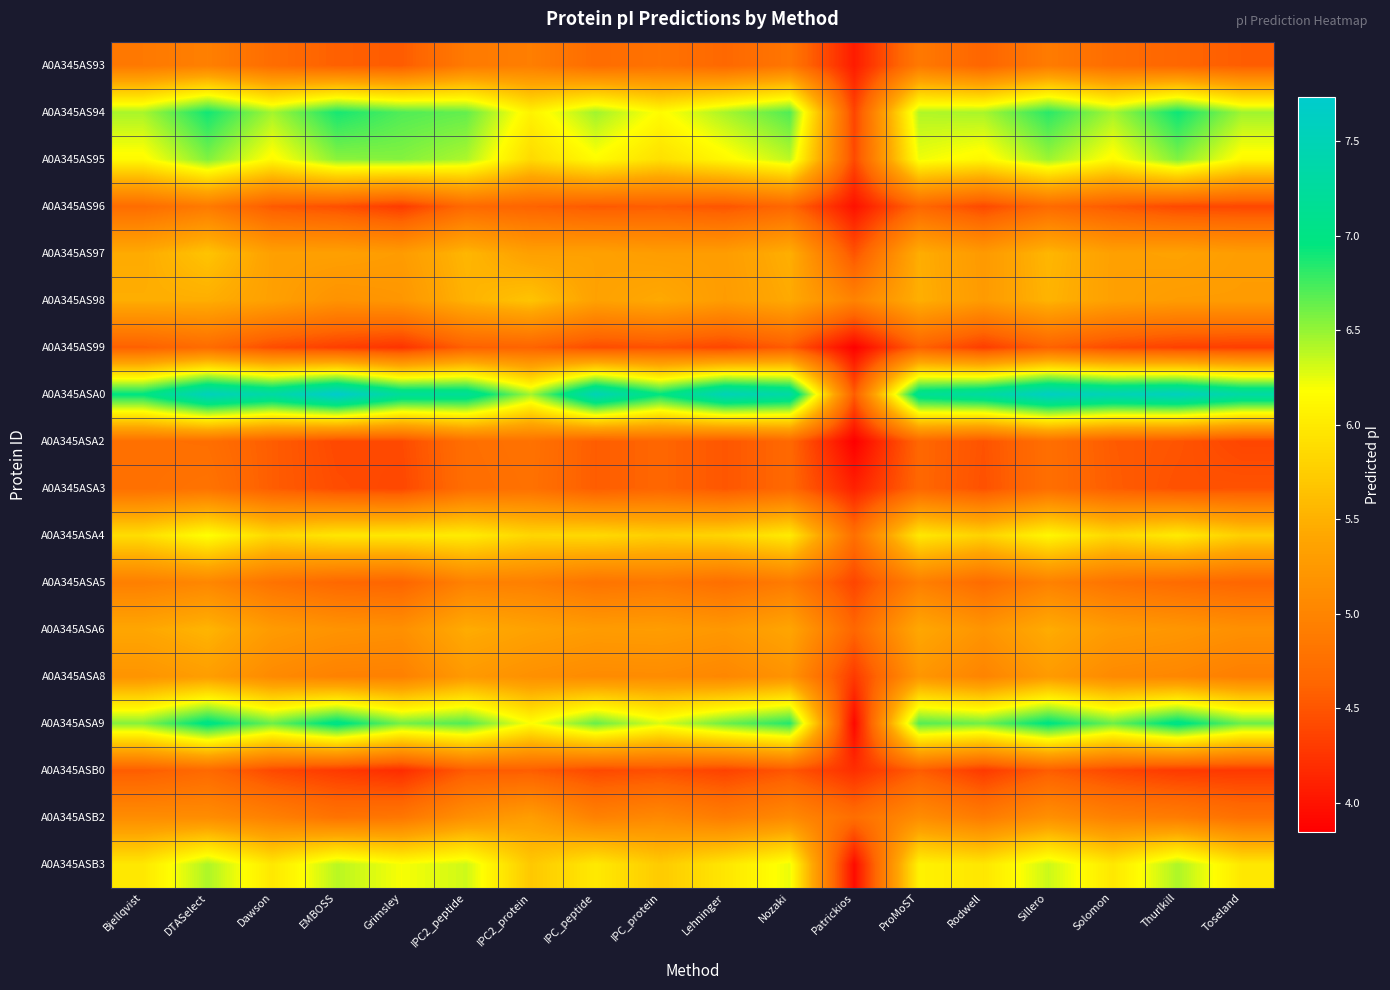

Reading right to left, what are all the values shown in this chart?

A0A345AS93: Toseland=4.6	Thurlkill=4.6	Solomon=4.7	Sillero=4.9	Rodwell=4.6	ProMoST=4.9	Patrickios=4.1	Nozaki=4.8	Lehninger=4.7	IPC_protein=4.8	IPC_peptide=4.7	IPC2_protein=4.9	IPC2_peptide=4.9	Grimsley=4.5	EMBOSS=4.6	Dawson=4.7	DTASelect=4.9	Bjellqvist=4.9
A0A345AS94: Toseland=6.5	Thurlkill=6.9	Solomon=6.5	Sillero=6.8	Rodwell=6.4	ProMoST=6.4	Patrickios=4.4	Nozaki=6.7	Lehninger=6.4	IPC_protein=6.1	IPC_peptide=6.5	IPC2_protein=6.1	IPC2_peptide=6.6	Grimsley=6.7	EMBOSS=6.9	Dawson=6.5	DTASelect=6.9	Bjellqvist=6.4
A0A345AS95: Toseland=6.1	Thurlkill=6.6	Solomon=6.1	Sillero=6.5	Rodwell=6.1	ProMoST=6.2	Patrickios=4.4	Nozaki=6.4	Lehninger=6.1	IPC_protein=5.9	IPC_peptide=6.1	IPC2_protein=5.9	IPC2_peptide=6.4	Grimsley=6.5	EMBOSS=6.5	Dawson=6.1	DTASelect=6.6	Bjellqvist=6.1
A0A345AS96: Toseland=4.4	Thurlkill=4.4	Solomon=4.5	Sillero=4.7	Rodwell=4.4	ProMoST=4.6	Patrickios=4.0	Nozaki=4.6	Lehninger=4.5	IPC_protein=4.6	IPC_peptide=4.5	IPC2_protein=4.6	IPC2_peptide=4.7	Grimsley=4.3	EMBOSS=4.5	Dawson=4.5	DTASelect=4.9	Bjellqvist=4.7
A0A345AS97: Toseland=5.3	Thurlkill=5.4	Solomon=5.3	Sillero=5.5	Rodwell=5.3	ProMoST=5.5	Patrickios=4.5	Nozaki=5.5	Lehninger=5.3	IPC_protein=5.3	IPC_peptide=5.3	IPC2_protein=5.3	IPC2_peptide=5.5	Grimsley=5.3	EMBOSS=5.3	Dawson=5.3	DTASelect=5.7	Bjellqvist=5.4
A0A345AS98: Toseland=5.3	Thurlkill=5.3	Solomon=5.3	Sillero=5.5	Rodwell=5.3	ProMoST=5.5	Patrickios=5.0	Nozaki=5.4	Lehninger=5.3	IPC_protein=5.4	IPC_peptide=5.3	IPC2_protein=5.7	IPC2_peptide=5.5	Grimsley=5.2	EMBOSS=5.2	Dawson=5.3	DTASelect=5.5	Bjellqvist=5.5
A0A345AS99: Toseland=4.3	Thurlkill=4.3	Solomon=4.4	Sillero=4.6	Rodwell=4.3	ProMoST=4.6	Patrickios=3.9	Nozaki=4.5	Lehninger=4.4	IPC_protein=4.5	IPC_peptide=4.4	IPC2_protein=4.6	IPC2_peptide=4.6	Grimsley=4.2	EMBOSS=4.3	Dawson=4.4	DTASelect=4.7	Bjellqvist=4.6
A0A345ASA0: Toseland=7.3	Thurlkill=7.6	Solomon=7.5	Sillero=7.6	Rodwell=7.3	ProMoST=7.1	Patrickios=4.5	Nozaki=7.3	Lehninger=7.5	IPC_protein=7.0	IPC_peptide=7.5	IPC2_protein=6.5	IPC2_peptide=7.2	Grimsley=7.2	EMBOSS=7.7	Dawson=7.3	DTASelect=7.6	Bjellqvist=7.0
A0A345ASA2: Toseland=4.4	Thurlkill=4.5	Solomon=4.5	Sillero=4.7	Rodwell=4.5	ProMoST=4.6	Patrickios=3.8	Nozaki=4.7	Lehninger=4.5	IPC_protein=4.6	IPC_peptide=4.6	IPC2_protein=4.8	IPC2_peptide=4.7	Grimsley=4.4	EMBOSS=4.4	Dawson=4.6	DTASelect=4.7	Bjellqvist=4.7
A0A345ASA3: Toseland=4.5	Thurlkill=4.5	Solomon=4.6	Sillero=4.7	Rodwell=4.5	ProMoST=4.6	Patrickios=4.1	Nozaki=4.7	Lehninger=4.5	IPC_protein=4.6	IPC_peptide=4.6	IPC2_protein=4.8	IPC2_peptide=4.7	Grimsley=4.4	EMBOSS=4.4	Dawson=4.6	DTASelect=4.8	Bjellqvist=4.7
A0A345ASA4: Toseland=5.8	Thurlkill=6.0	Solomon=5.8	Sillero=6.1	Rodwell=5.8	ProMoST=6.0	Patrickios=4.7	Nozaki=6.0	Lehninger=5.8	IPC_protein=5.8	IPC_peptide=5.9	IPC2_protein=5.8	IPC2_peptide=6.0	Grimsley=6.0	EMBOSS=6.0	Dawson=5.8	DTASelect=6.2	Bjellqvist=5.9
A0A345ASA5: Toseland=4.6	Thurlkill=4.7	Solomon=4.8	Sillero=5.0	Rodwell=4.7	ProMoST=4.9	Patrickios=4.4	Nozaki=4.9	Lehninger=4.7	IPC_protein=4.9	IPC_peptide=4.8	IPC2_protein=4.9	IPC2_peptide=5.0	Grimsley=4.6	EMBOSS=4.7	Dawson=4.8	DTASelect=5.0	Bjellqvist=4.9
A0A345ASA6: Toseland=5.1	Thurlkill=5.2	Solomon=5.3	Sillero=5.5	Rodwell=5.2	ProMoST=5.4	Patrickios=4.6	Nozaki=5.4	Lehninger=5.2	IPC_protein=5.3	IPC_peptide=5.3	IPC2_protein=5.4	IPC2_peptide=5.5	Grimsley=5.1	EMBOSS=5.2	Dawson=5.3	DTASelect=5.5	Bjellqvist=5.4
A0A345ASA8: Toseland=4.9	Thurlkill=5.0	Solomon=5.1	Sillero=5.3	Rodwell=5.0	ProMoST=5.2	Patrickios=4.3	Nozaki=5.2	Lehninger=5.0	IPC_protein=5.1	IPC_peptide=5.1	IPC2_protein=5.1	IPC2_peptide=5.3	Grimsley=5.0	EMBOSS=5.0	Dawson=5.1	DTASelect=5.3	Bjellqvist=5.2
A0A345ASA9: Toseland=6.6	Thurlkill=7.0	Solomon=6.6	Sillero=7.0	Rodwell=6.6	ProMoST=6.7	Patrickios=3.9	Nozaki=6.8	Lehninger=6.6	IPC_protein=6.3	IPC_peptide=6.6	IPC2_protein=6.2	IPC2_peptide=6.7	Grimsley=6.6	EMBOSS=7.0	Dawson=6.6	DTASelect=7.0	Bjellqvist=6.5
A0A345ASB0: Toseland=4.3	Thurlkill=4.3	Solomon=4.4	Sillero=4.6	Rodwell=4.3	ProMoST=4.6	Patrickios=4.2	Nozaki=4.5	Lehninger=4.4	IPC_protein=4.5	IPC_peptide=4.4	IPC2_protein=4.6	IPC2_peptide=4.5	Grimsley=4.2	EMBOSS=4.3	Dawson=4.4	DTASelect=4.7	Bjellqvist=4.6
A0A345ASB2: Toseland=4.8	Thurlkill=4.9	Solomon=5.0	Sillero=5.1	Rodwell=4.9	ProMoST=5.1	Patrickios=4.7	Nozaki=5.1	Lehninger=4.9	IPC_protein=5.1	IPC_peptide=5.0	IPC2_protein=5.3	IPC2_peptide=5.1	Grimsley=4.8	EMBOSS=4.8	Dawson=5.0	DTASelect=5.1	Bjellqvist=5.1
A0A345ASB3: Toseland=6.0	Thurlkill=6.4	Solomon=6.0	Sillero=6.3	Rodwell=6.0	ProMoST=6.1	Patrickios=3.9	Nozaki=6.2	Lehninger=6.0	IPC_protein=5.7	IPC_peptide=6.0	IPC2_protein=5.7	IPC2_peptide=6.3	Grimsley=6.2	EMBOSS=6.4	Dawson=6.0	DTASelect=6.4	Bjellqvist=6.0